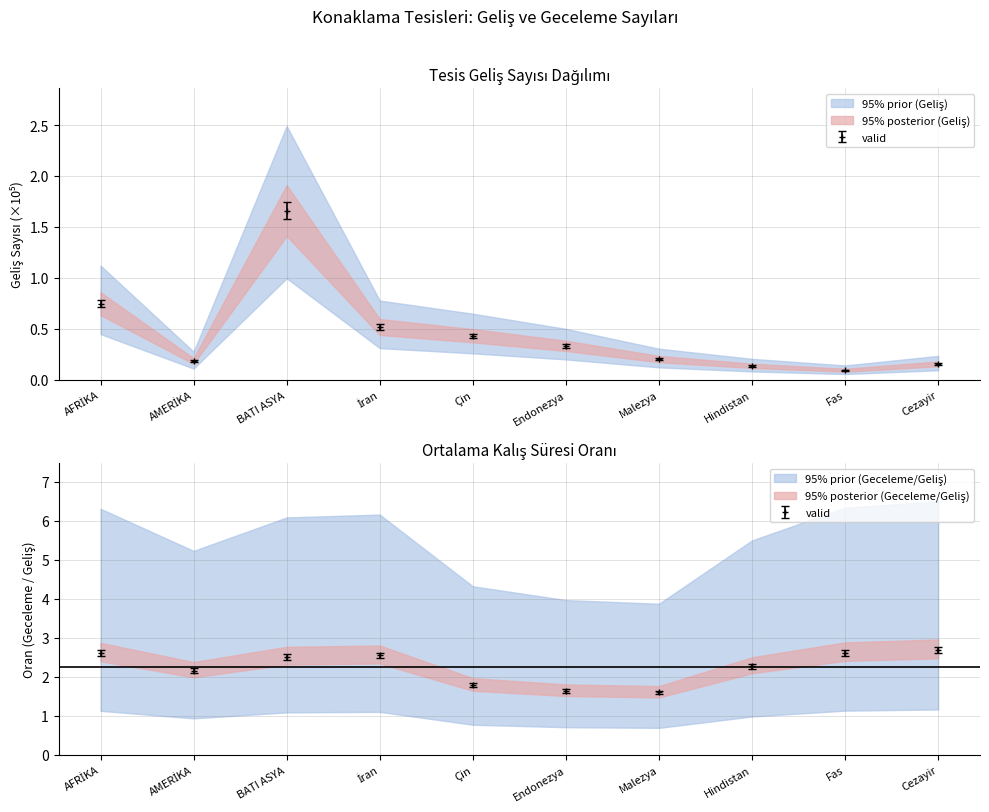

In GECELEME, how many points are lower than both neighbors (excluding endpoints)?

2